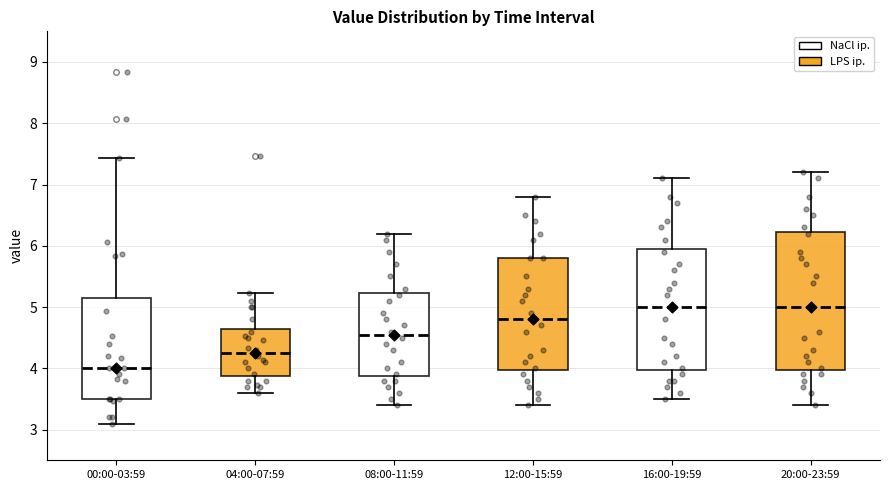

Which box is the tallest, from its lower edge to its upper edge?

20:00-23:59